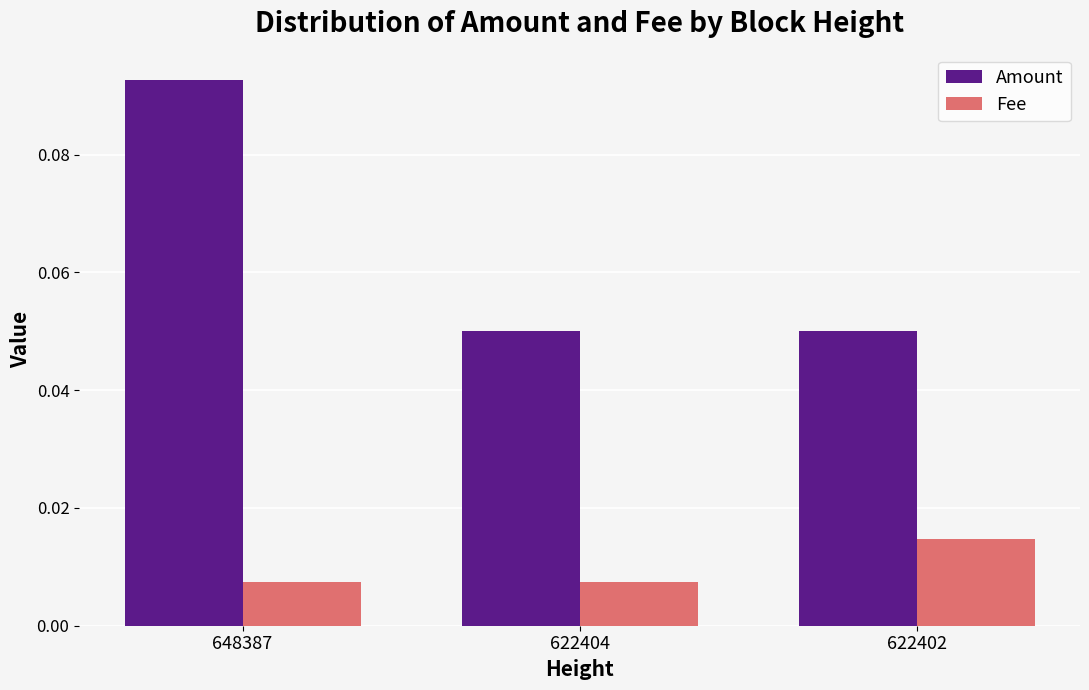

Are the bars horizontal?

No